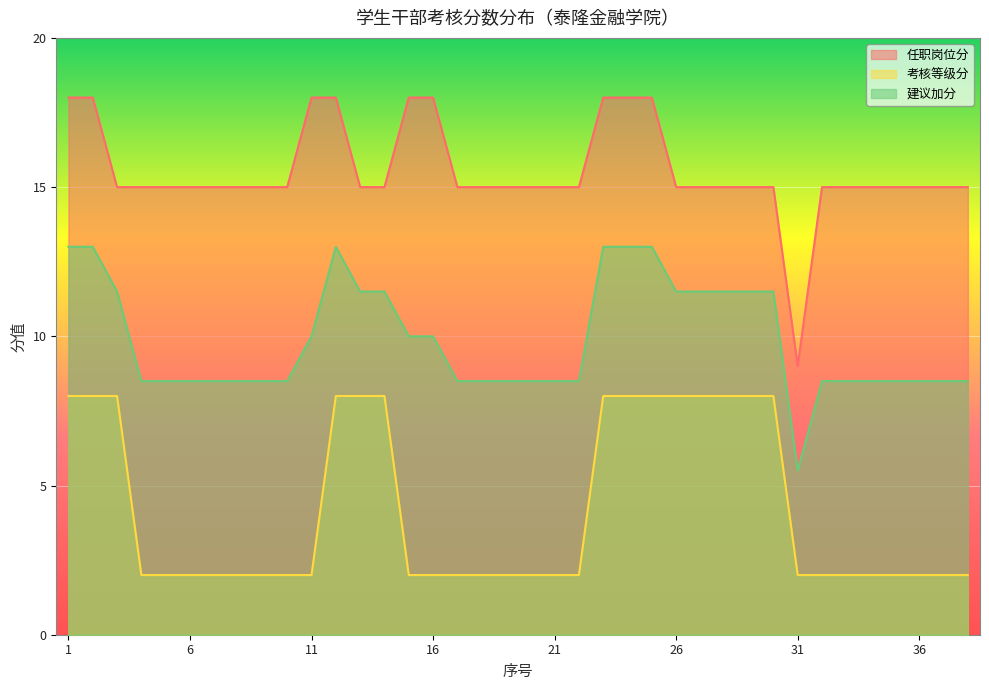

Reading left to right, transcribe all the data shown in this chart.

任职岗位分: 1=18.0	2=18.0	3=15.0	4=15.0	5=15.0	6=15.0	7=15.0	8=15.0	9=15.0	10=15.0	11=18.0	12=18.0	13=15.0	14=15.0	15=18.0	16=18.0	17=15.0	18=15.0	19=15.0	20=15.0	21=15.0	22=15.0	23=18.0	24=18.0	25=18.0	26=15.0	27=15.0	28=15.0	29=15.0	30=15.0	31=9.0	32=15.0	33=15.0	34=15.0	35=15.0	36=15.0	37=15.0	38=15.0
考核等级分: 1=8.0	2=8.0	3=8.0	4=2.0	5=2.0	6=2.0	7=2.0	8=2.0	9=2.0	10=2.0	11=2.0	12=8.0	13=8.0	14=8.0	15=2.0	16=2.0	17=2.0	18=2.0	19=2.0	20=2.0	21=2.0	22=2.0	23=8.0	24=8.0	25=8.0	26=8.0	27=8.0	28=8.0	29=8.0	30=8.0	31=2.0	32=2.0	33=2.0	34=2.0	35=2.0	36=2.0	37=2.0	38=2.0
建议加分: 1=13.0	2=13.0	3=11.5	4=8.5	5=8.5	6=8.5	7=8.5	8=8.5	9=8.5	10=8.5	11=10.0	12=13.0	13=11.5	14=11.5	15=10.0	16=10.0	17=8.5	18=8.5	19=8.5	20=8.5	21=8.5	22=8.5	23=13.0	24=13.0	25=13.0	26=11.5	27=11.5	28=11.5	29=11.5	30=11.5	31=5.5	32=8.5	33=8.5	34=8.5	35=8.5	36=8.5	37=8.5	38=8.5